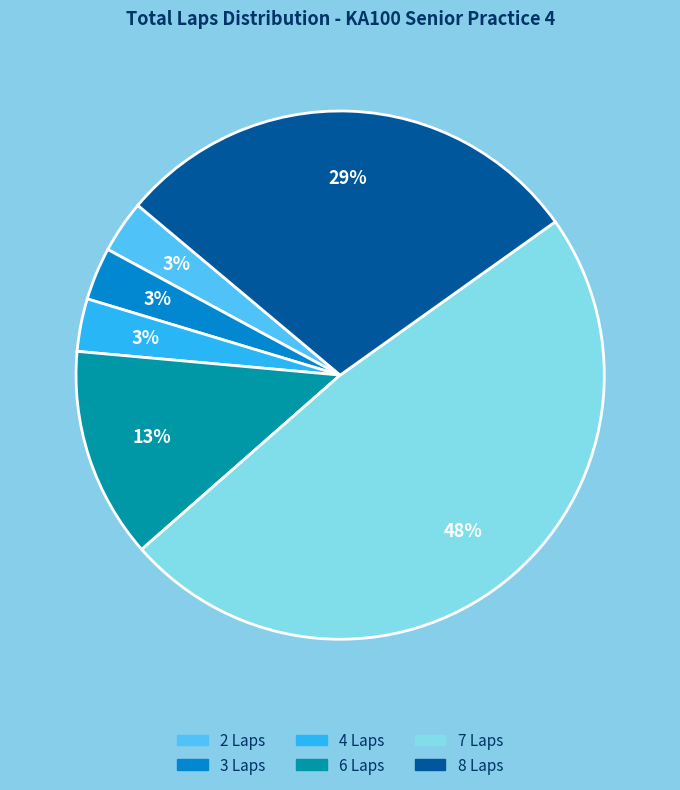

Count the number of slices in the pie.

6